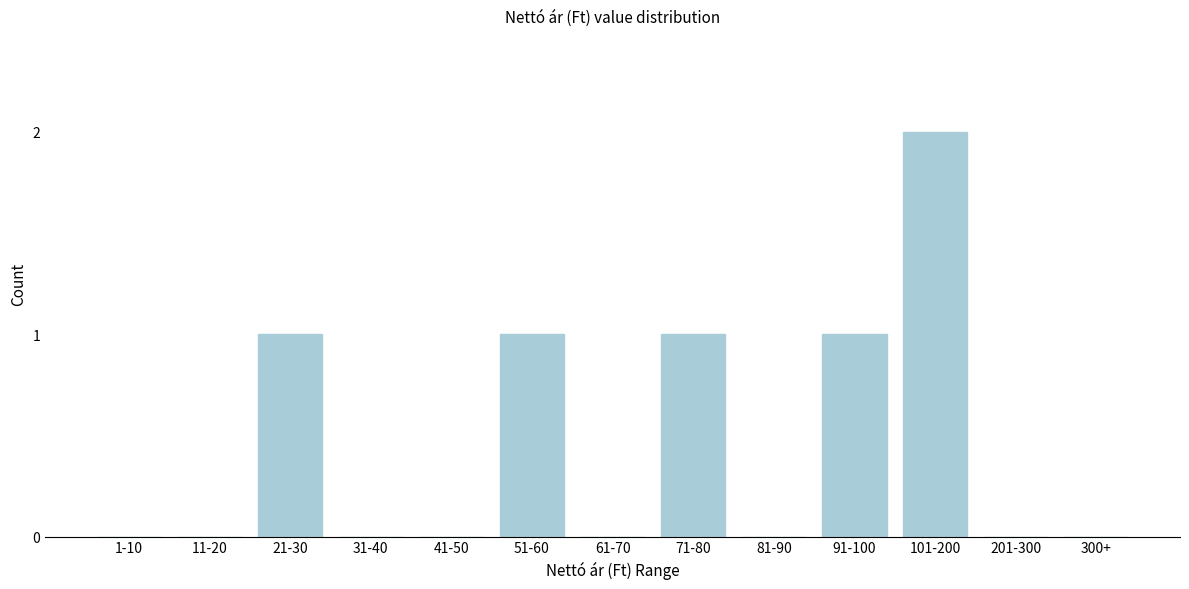

Reading left to right, what are all the values shown in this chart?

1-10=0	11-20=0	21-30=1	31-40=0	41-50=0	51-60=1	61-70=0	71-80=1	81-90=0	91-100=1	101-200=2	201-300=0	300+=0